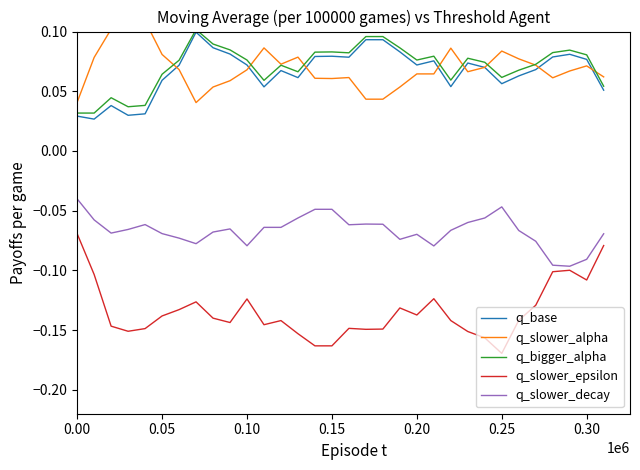

Which series has the largest total across all categories?

q_bigger_alpha